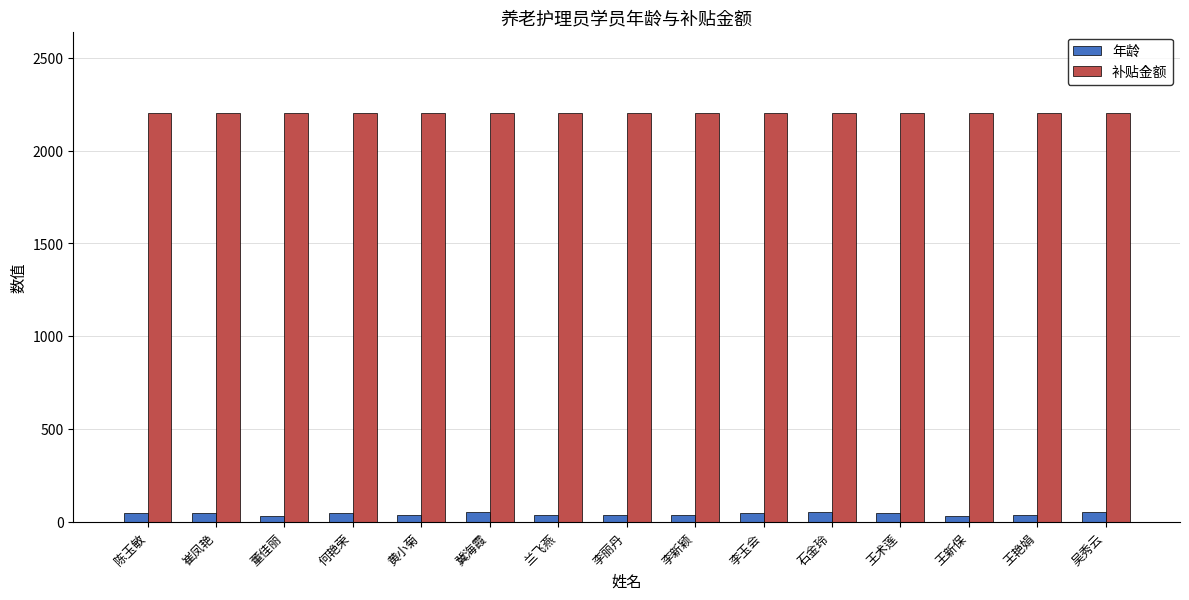

Which series has the widest spread of values?

年龄